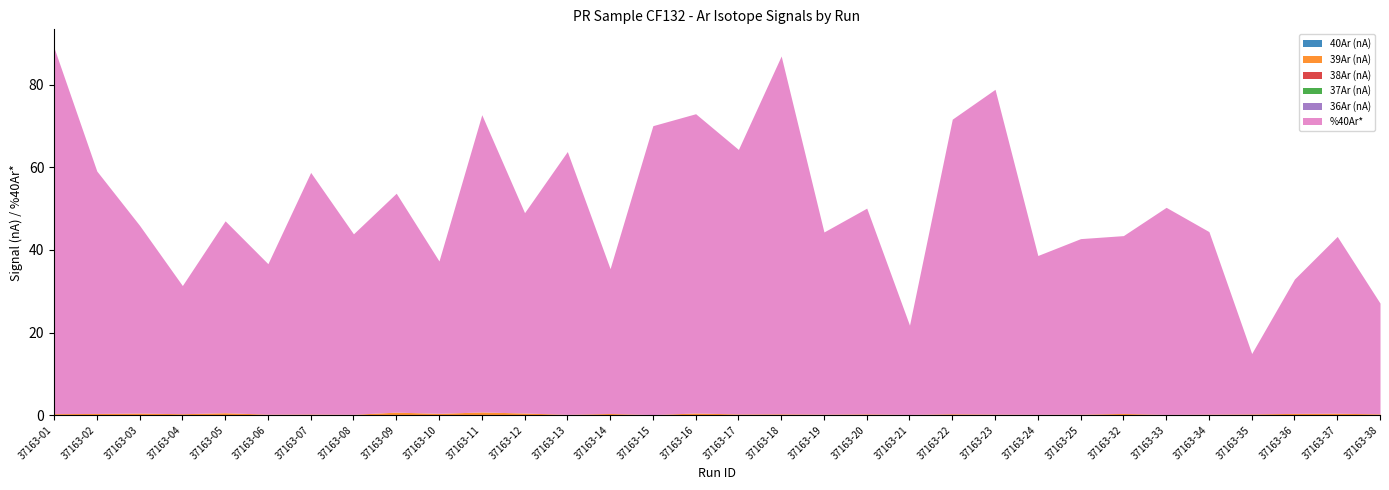

Which series has the widest spread of values?

%40Ar*